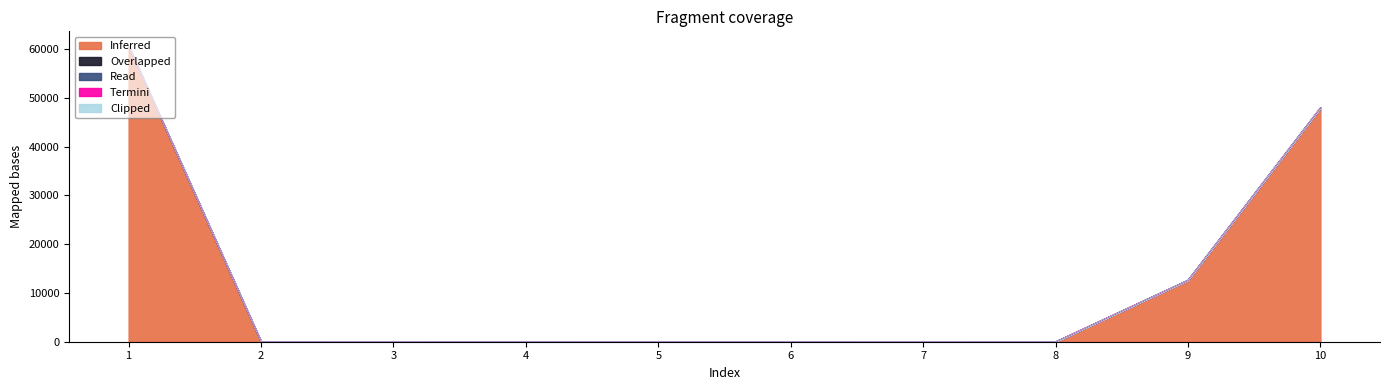

Reading left to right, list all the values displayed in this chart.

Inferred: 1=60571	2=0	3=0	4=0	5=0	6=0	7=0	8=0	9=12621	10=47950
Overlapped: 1=0	2=2	3=4	4=1	5=3	6=2	7=4	8=1	9=4	10=4
Read: 1=1	2=1	3=1	4=1	5=1	6=1	7=1	8=1	9=1	10=1
Termini: 1=0	2=0	3=0	4=0	5=0	6=0	7=0	8=0	9=0	10=0
Clipped: 1=0	2=0	3=0	4=0	5=0	6=0	7=0	8=0	9=0	10=0